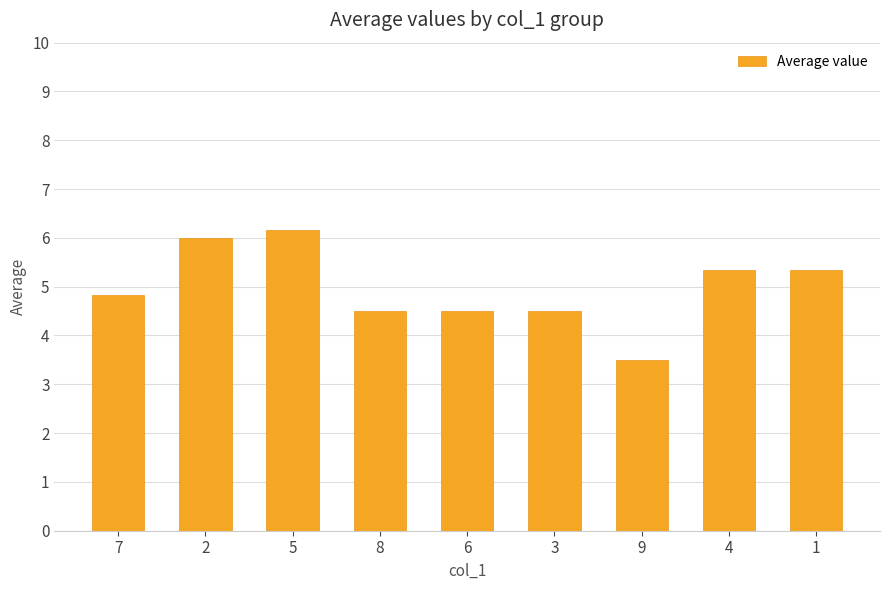

What is the sum of the values at 3 and 4?

9.8